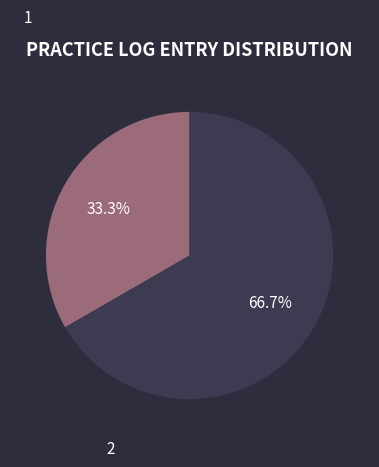

Does any single category account for the majority?

Yes